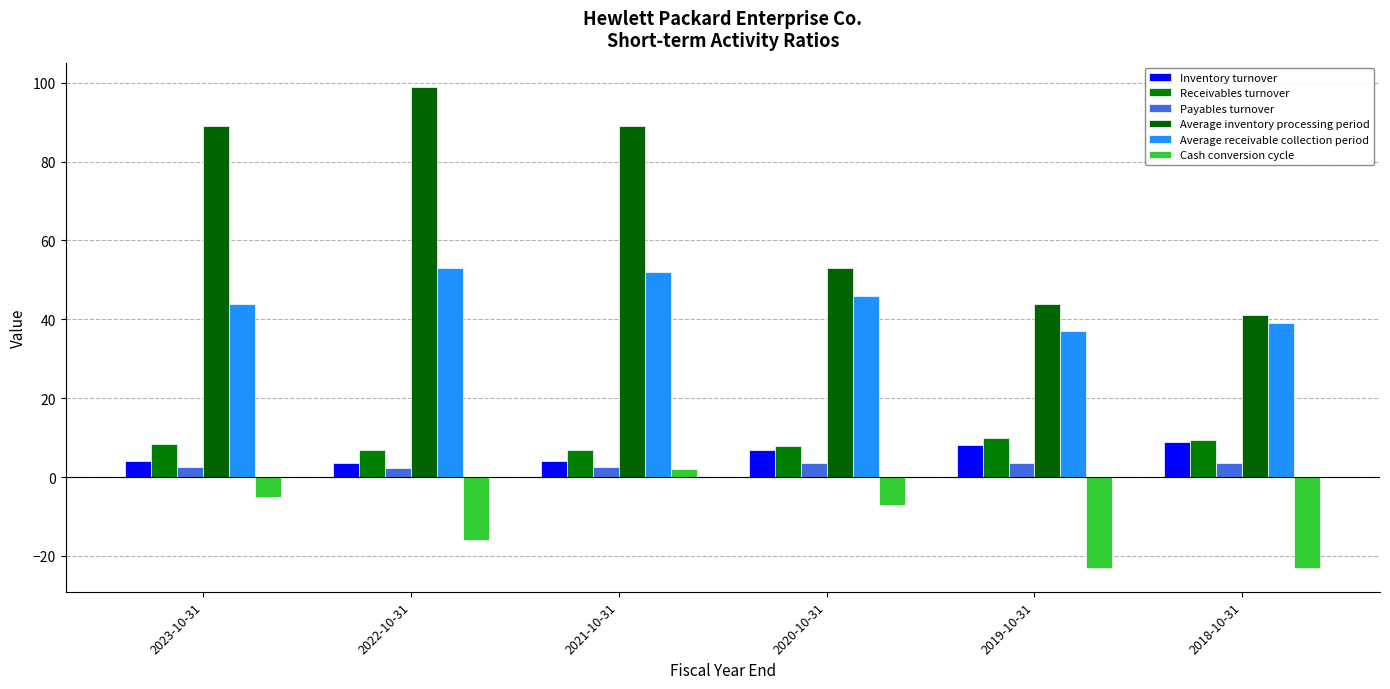

How many Payables turnover values are between 2 and 3?

3